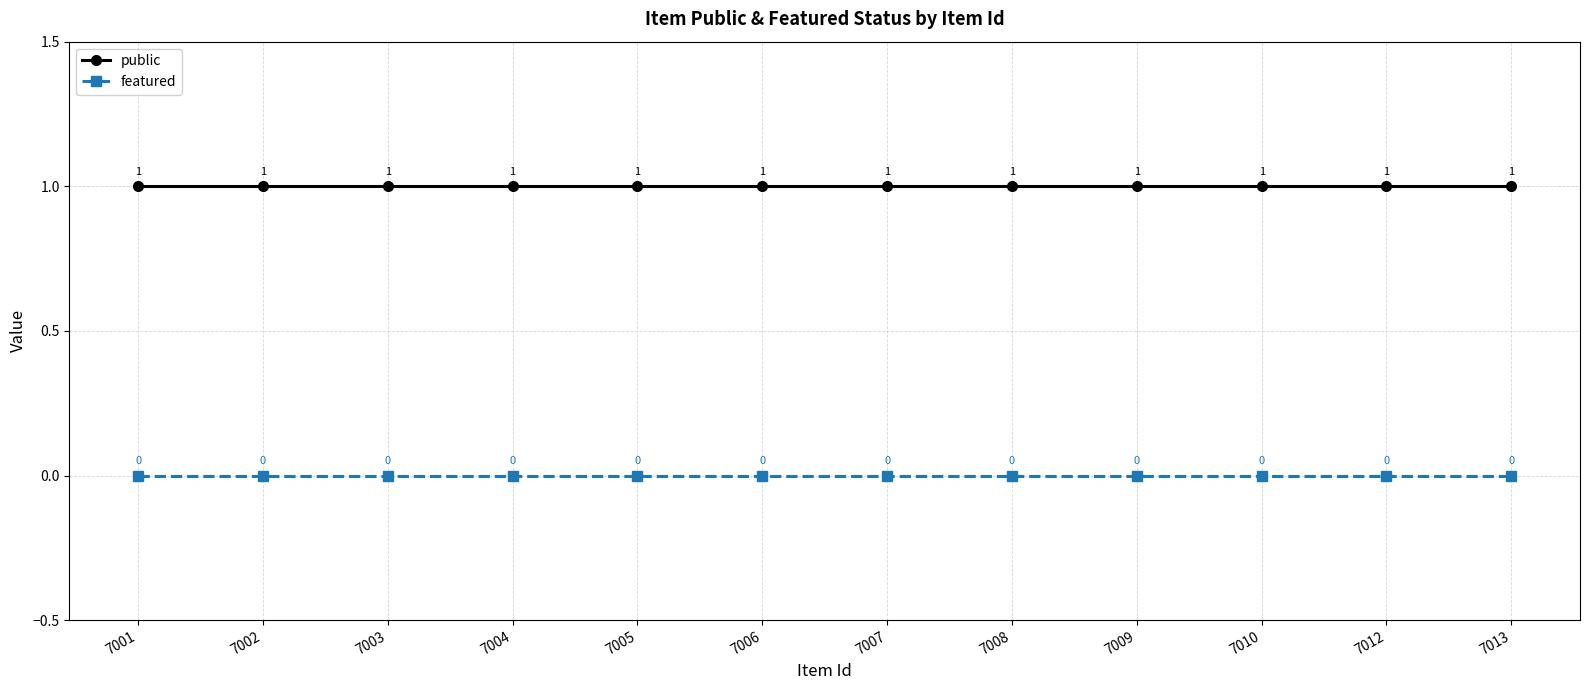

What are all the series names shown in the legend?

public, featured